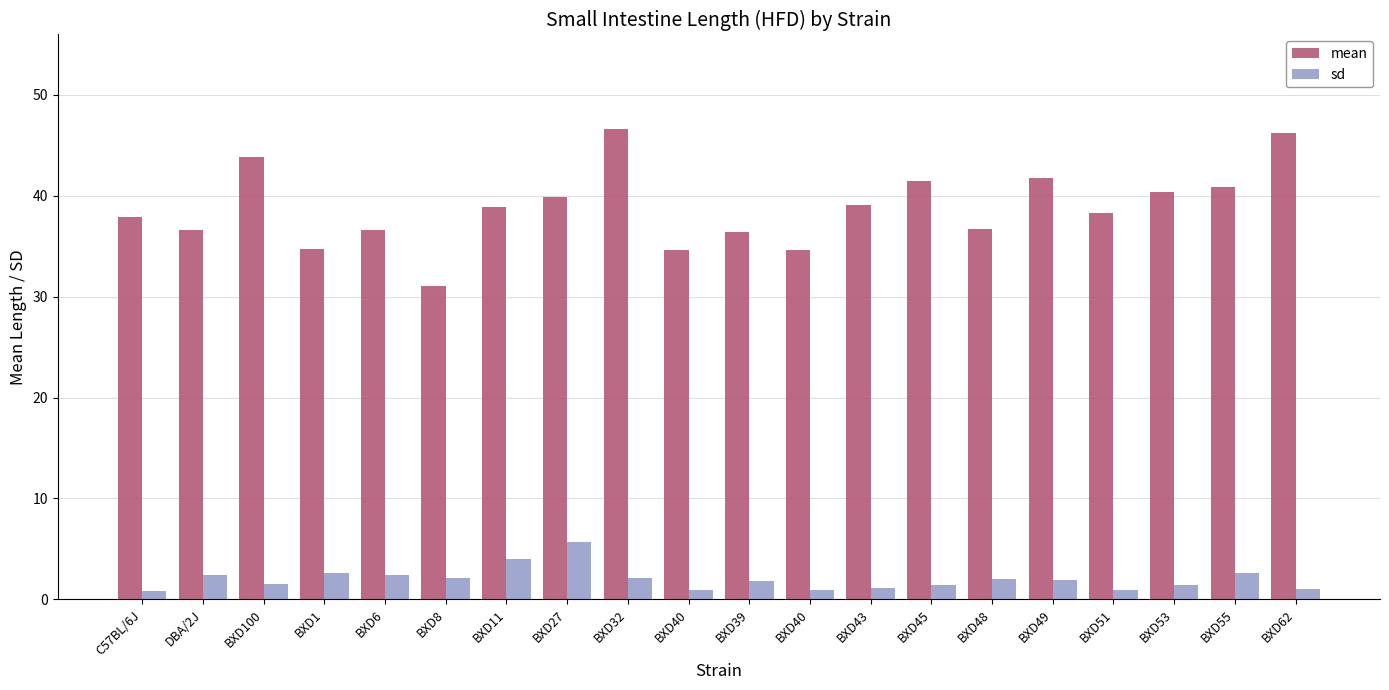

What is the label of the 4th bar from the left?

BXD1